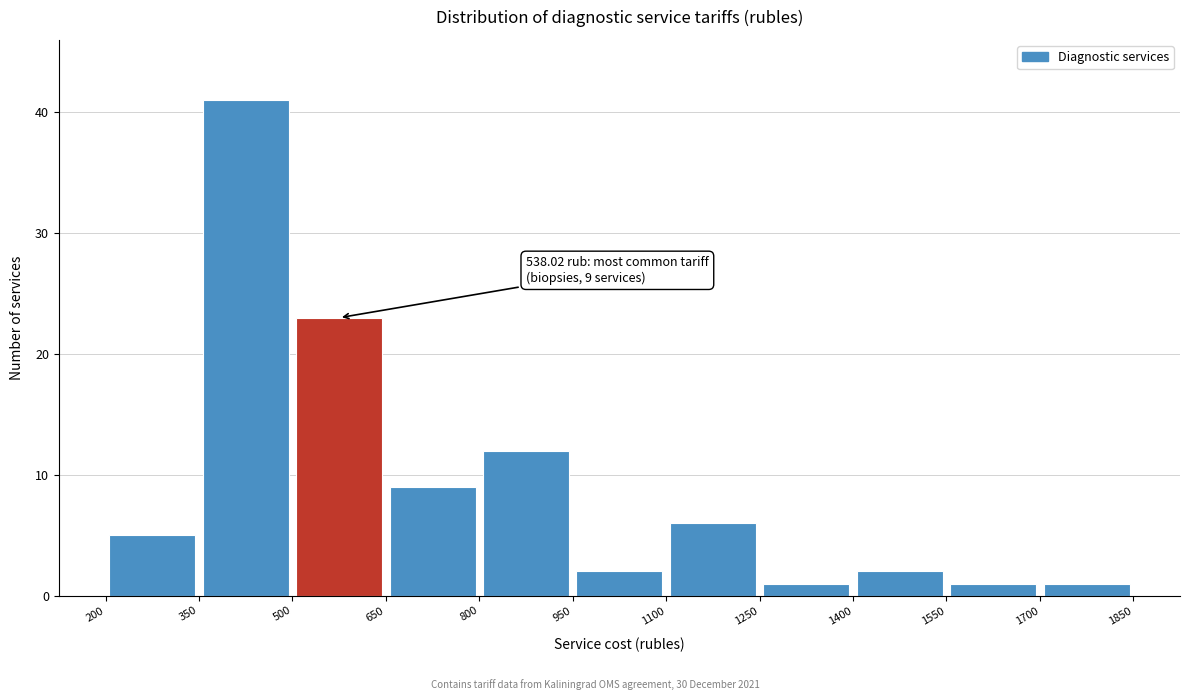

Over which range of the x-axis is the bar tallest?

350 to 500